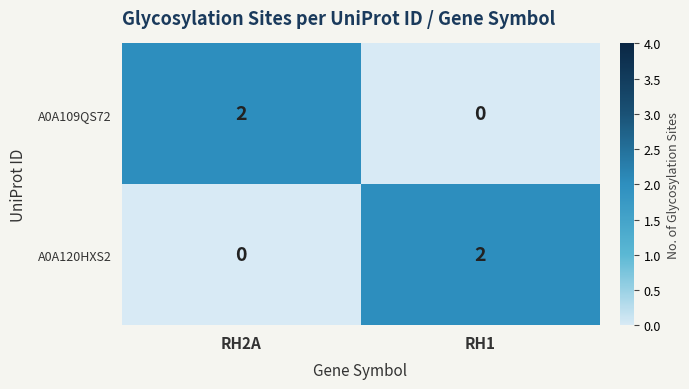

What is the spread (max minus min) of values at RH1?

2